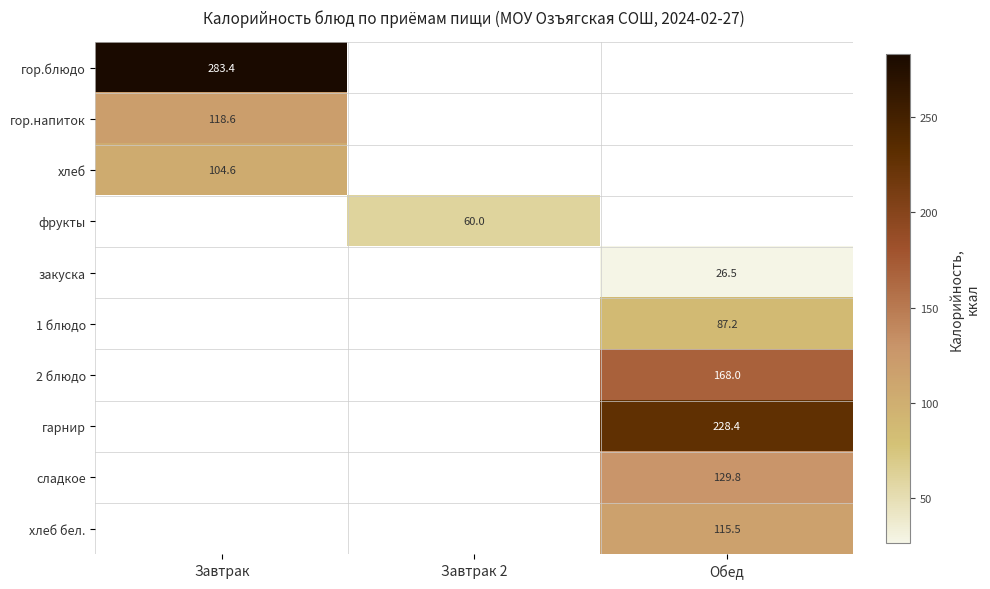

Is it true that хлеб бел. equals 150.6 at Обед?

False